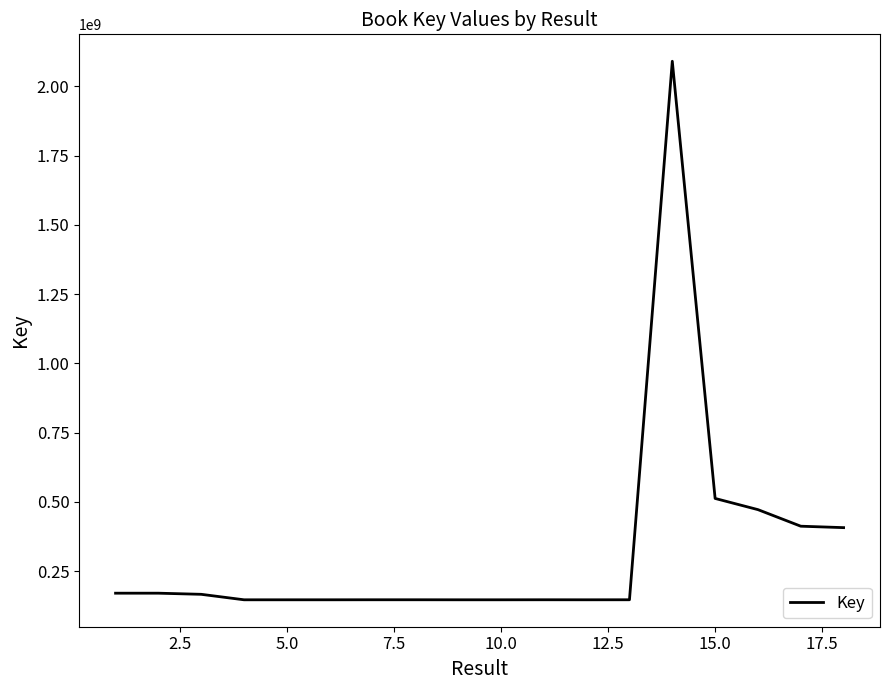

What is the smallest value displayed?

146182674